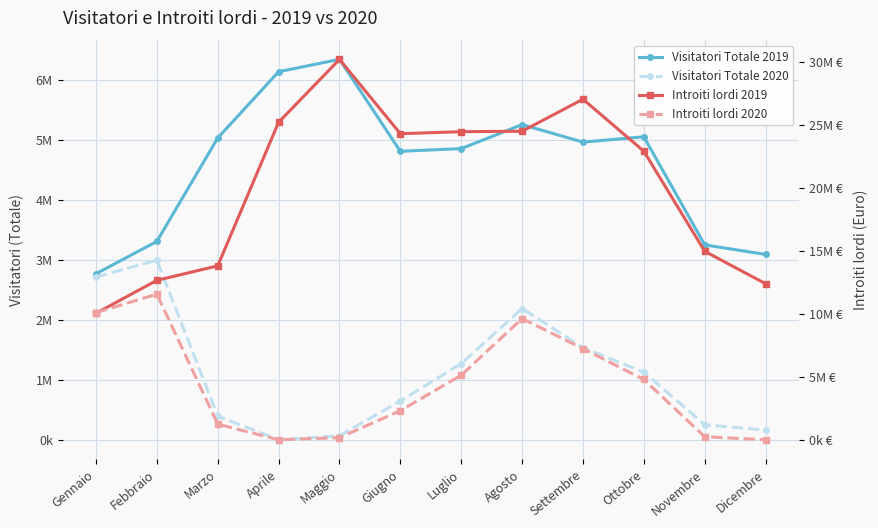

Which label corresponds to the smallest value in the chart?

Aprile